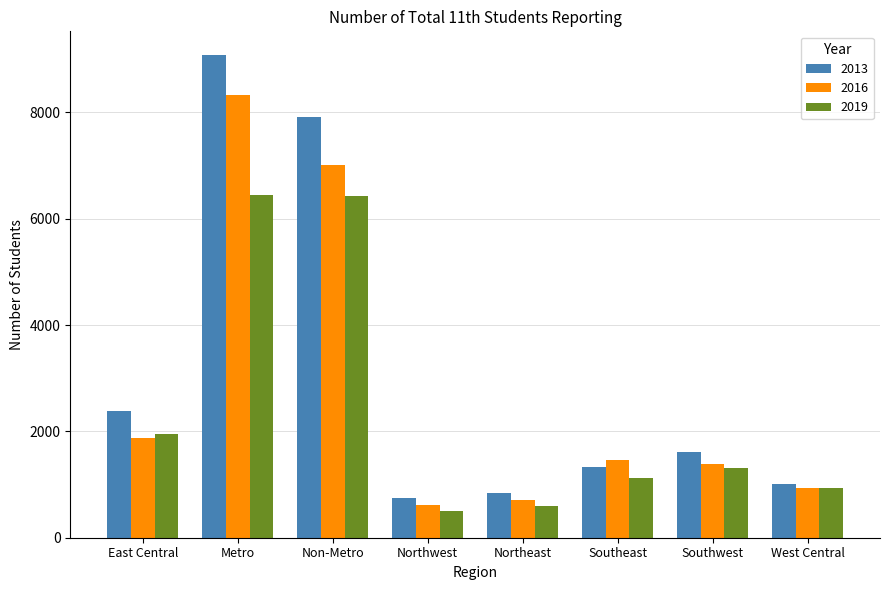

What is the label of the 3rd bar from the right?

Southeast